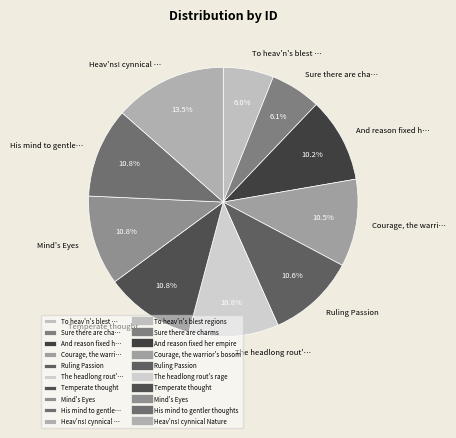

To the nearest percent, what is the average slice percentage?

10%